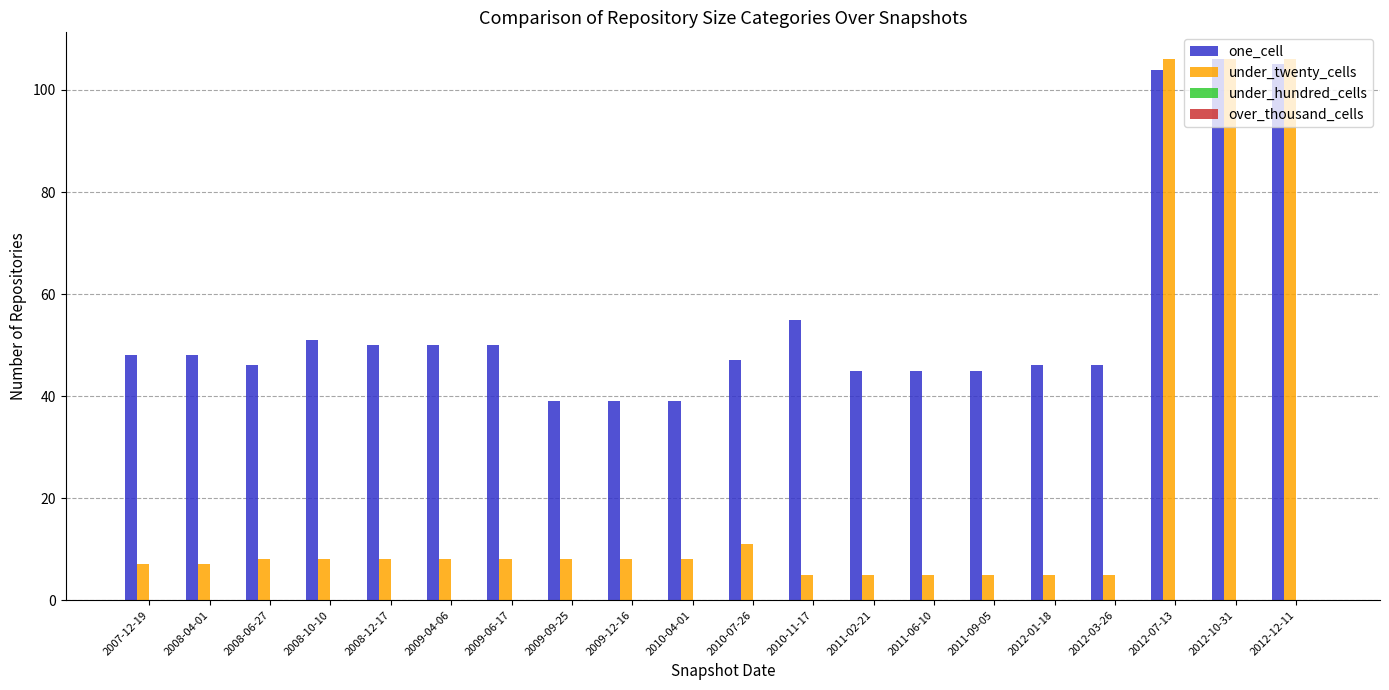

Rank the series by their average value, from highest to lowest.

one_cell, under_twenty_cells